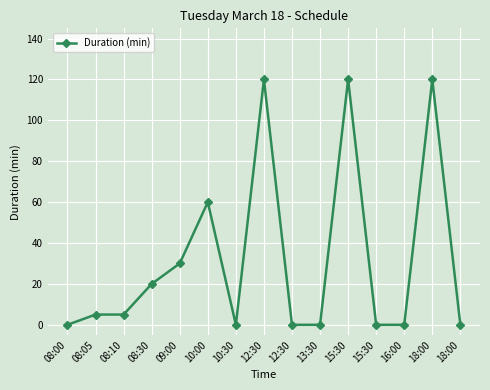

How many distinct data groups are displayed?

1